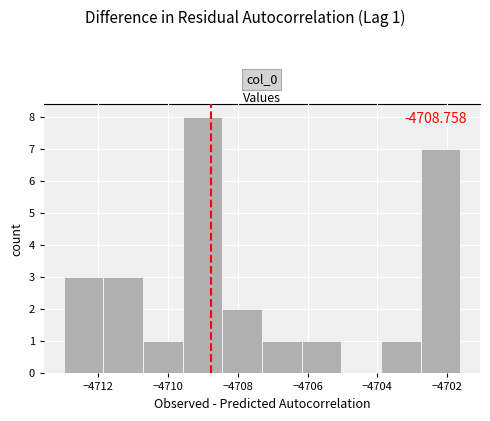

Over which range of the x-axis is the bar tallest?

-4709.6 to -4708.4